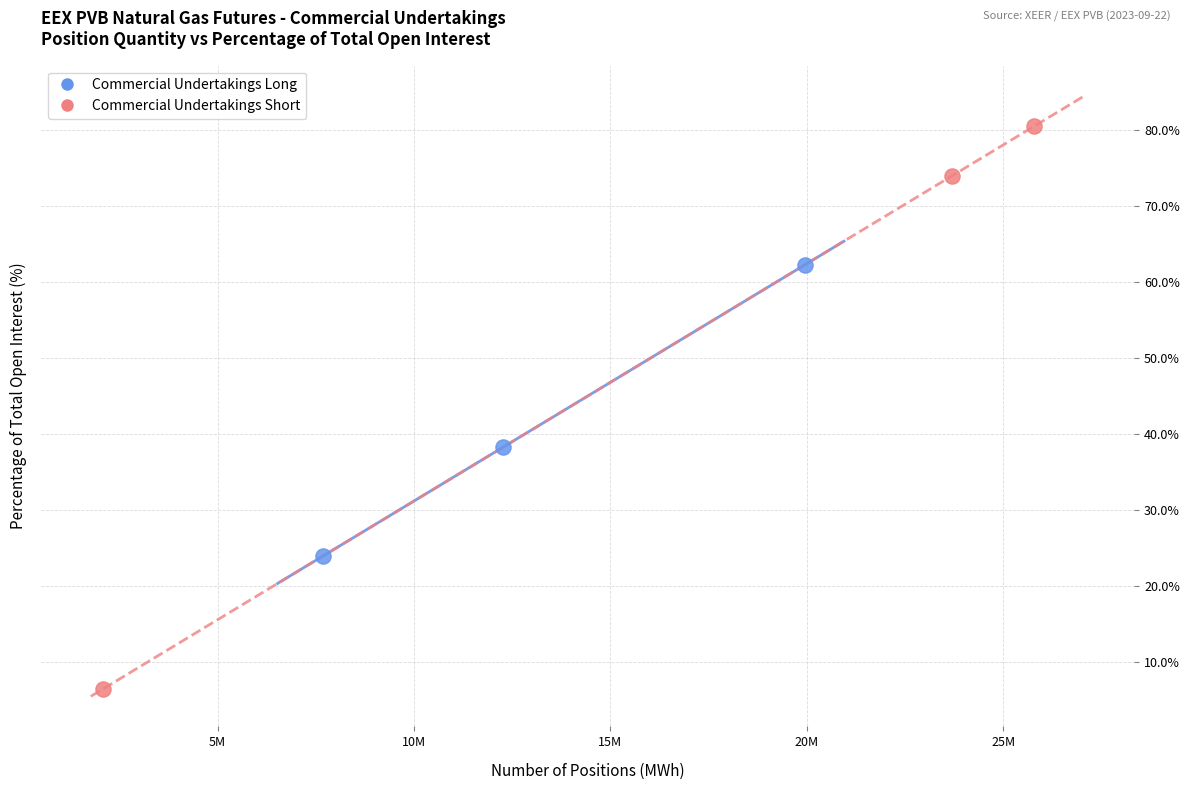

Which series has the largest Y range (max minus min)?

Commercial Undertakings Short